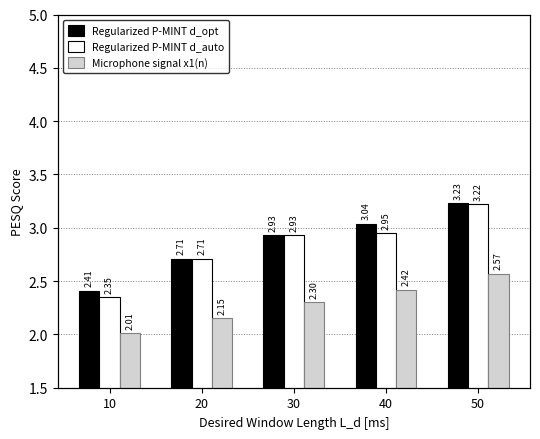

At which label does Regularized P-MINT d_auto reach its peak?

50